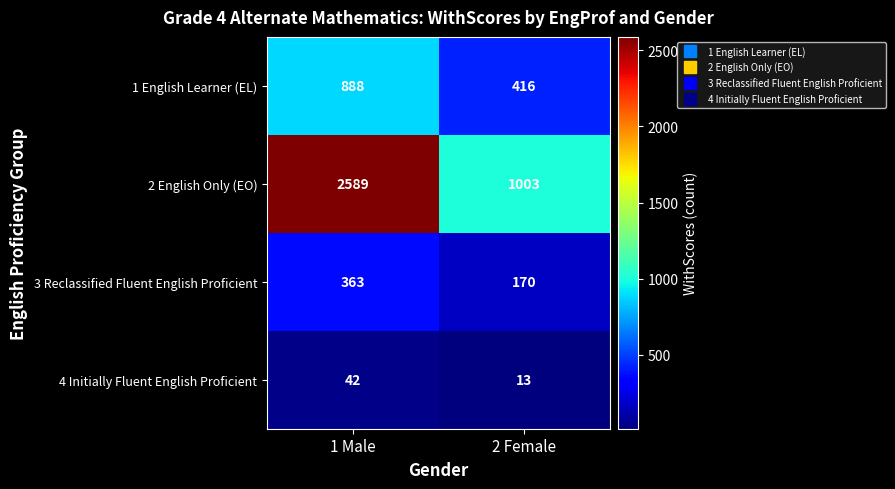

Between 1 Male and 2 Female, which series saw the biggest shift?

2 English Only (EO)